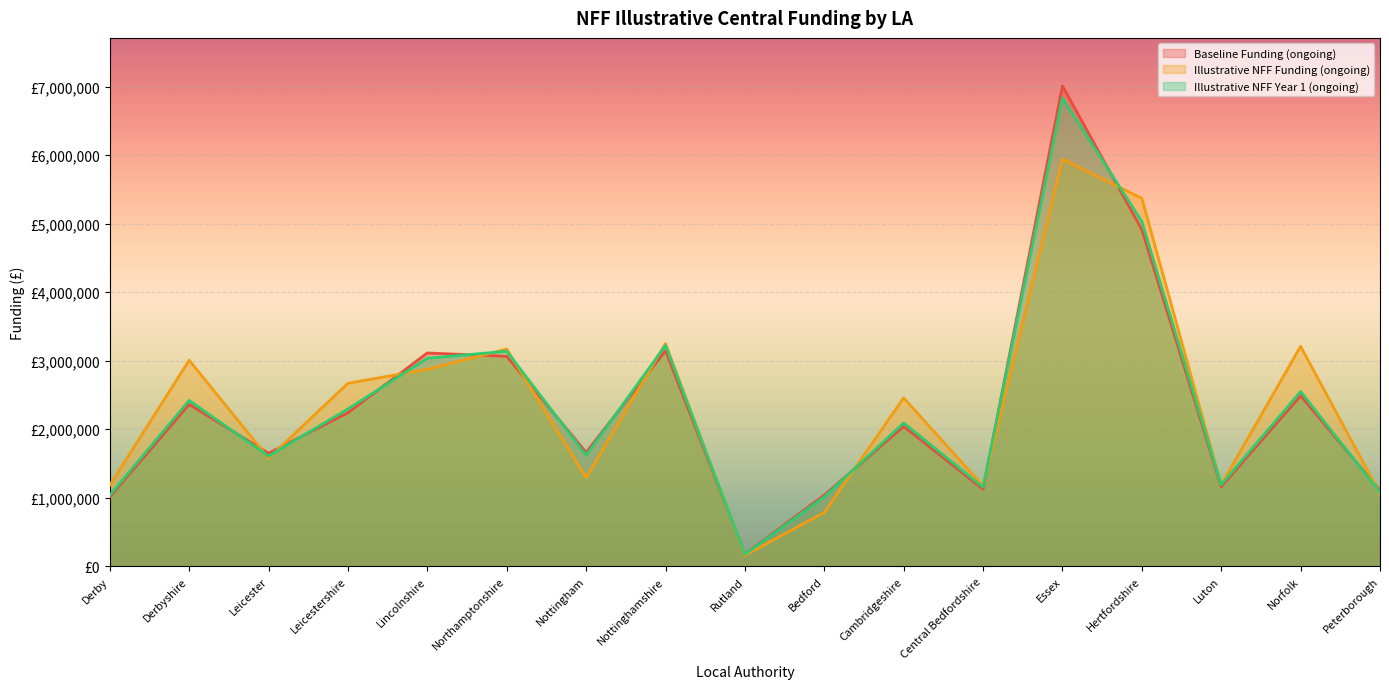

At which category does the chart reach its peak across all series?

Essex